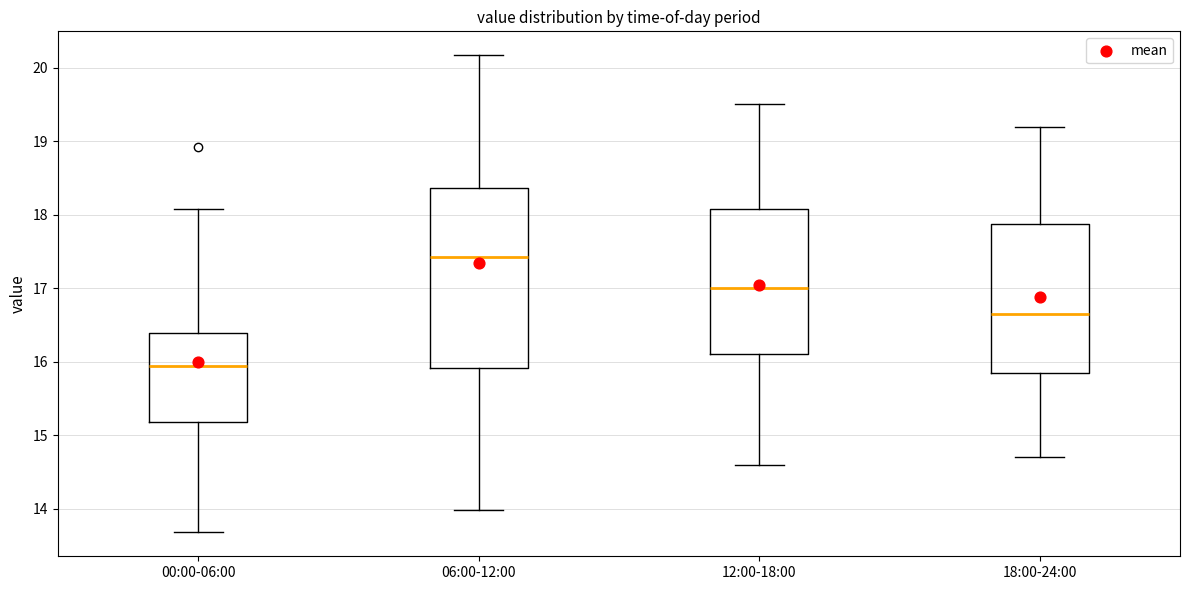

Reading left to right, read every box against the y-axis: the position of its median line, the range the box covers, and the ends of its whiskers. The values are not printed on the chart, so give them approximately, as read against the axis.

00:00-06:00: median 15.9, box 15.2 to 16.4, whiskers 13.7 to 18.1
06:00-12:00: median 17.4, box 15.9 to 18.4, whiskers 14.0 to 20.2
12:00-18:00: median 17.0, box 16.1 to 18.1, whiskers 14.6 to 19.5
18:00-24:00: median 16.7, box 15.9 to 17.9, whiskers 14.7 to 19.2